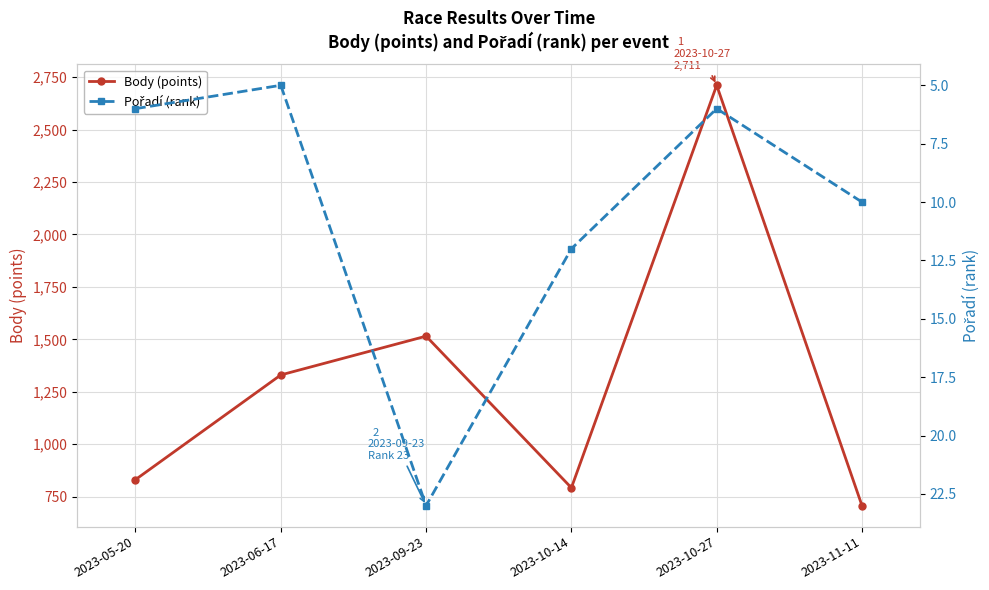

True or false: Pořadí (rank) and Body (points) intersect in this chart.

False